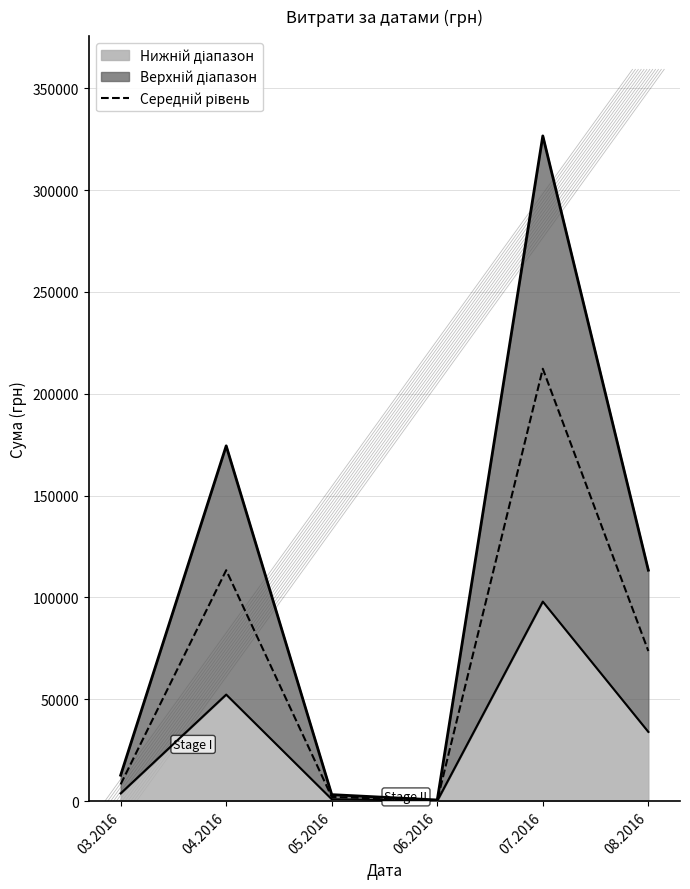

At which label is the value closest to 106331?

04.2016